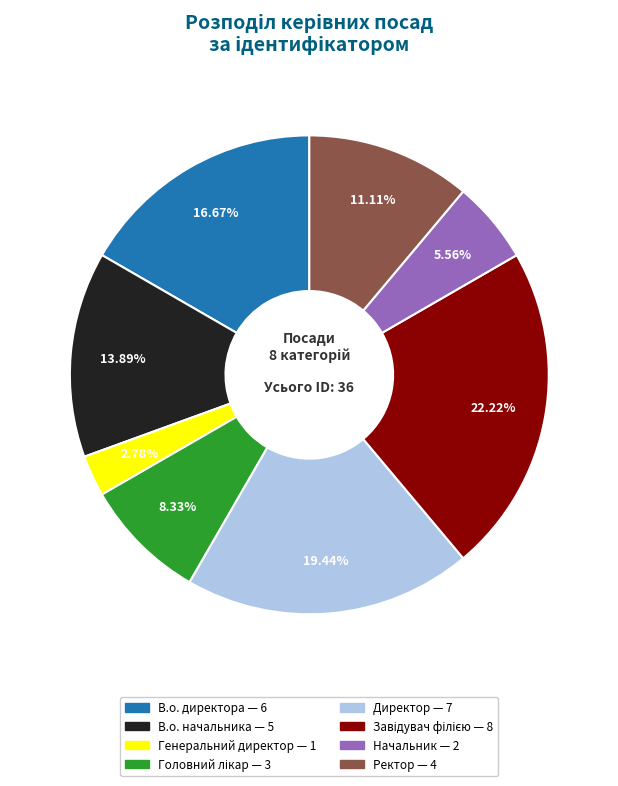

What is the smallest slice in the pie chart?

Генеральний директор